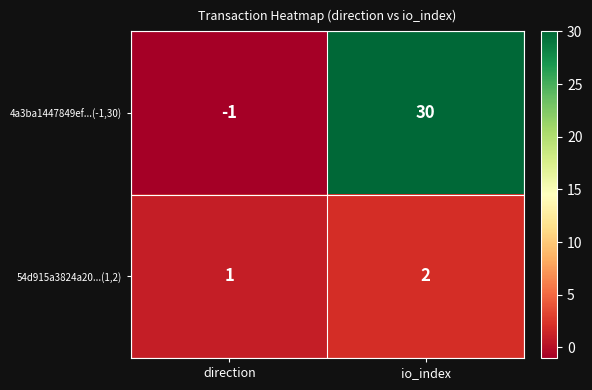

Reading left to right, transcribe all the data shown in this chart.

4a3ba1447849ef...(-1,30): -1	30
54d915a3824a20...(1,2): 1	2